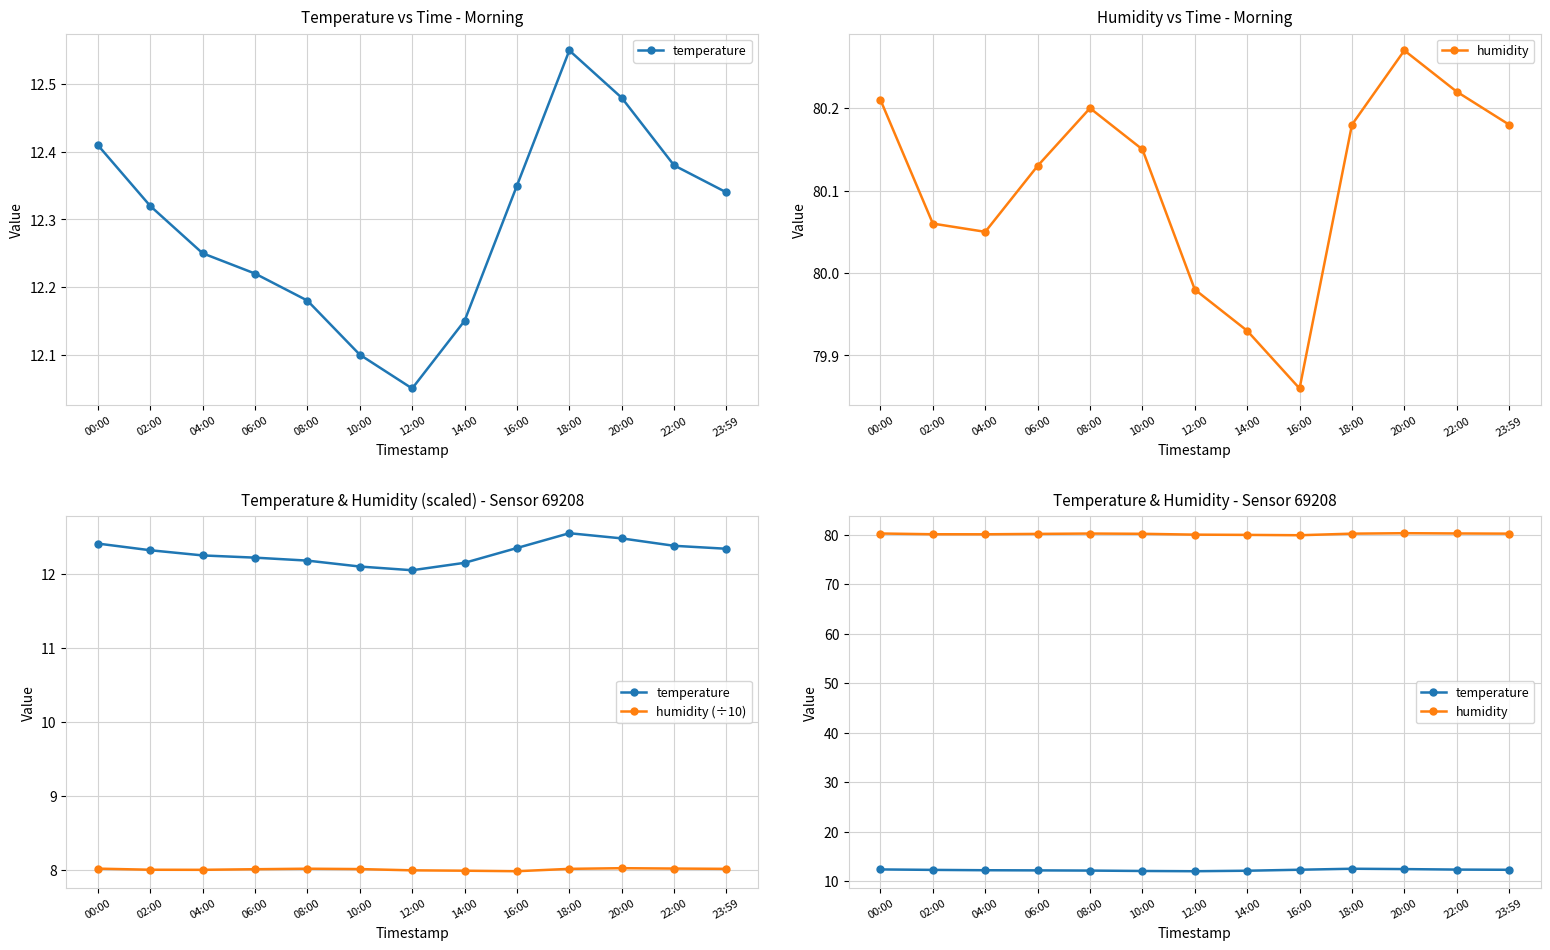

How many interior local valleys does the humidity series have?

2